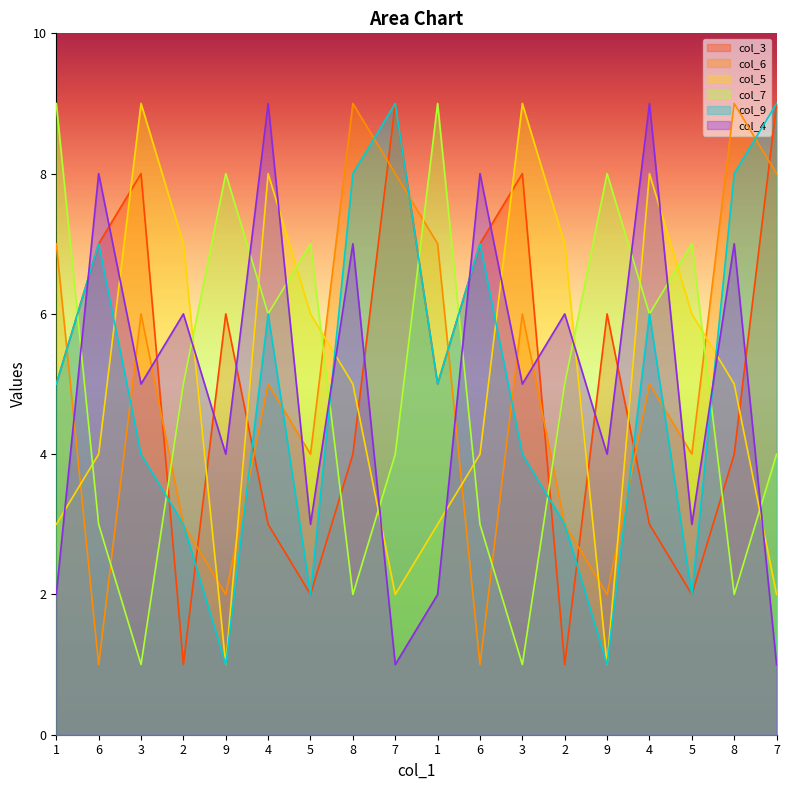

What is the value of the col_4 point at the 12th from the left?

5